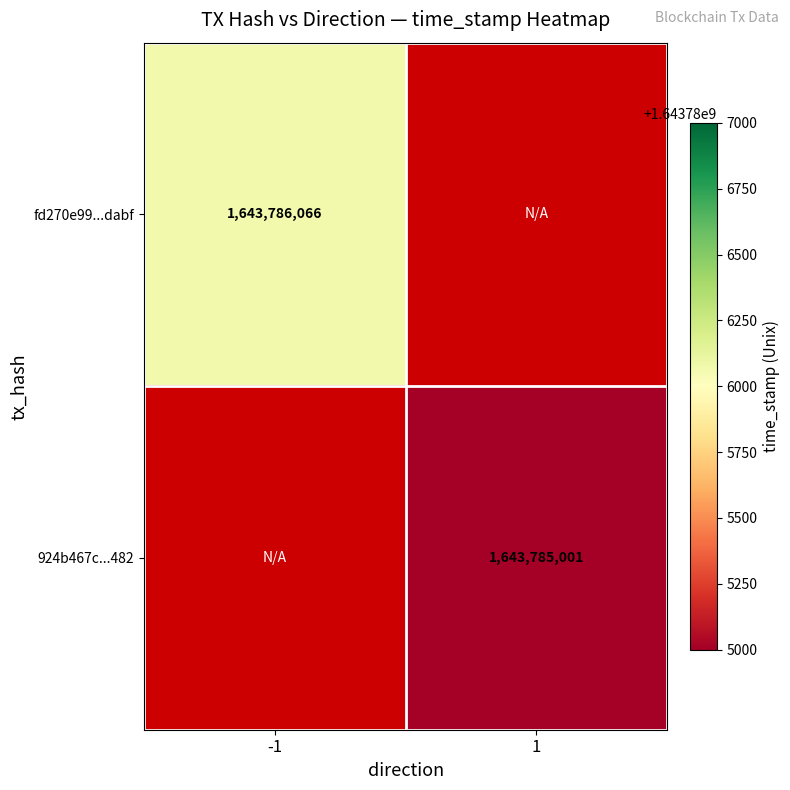

Is it true that 924b467c...482 equals 587886274 at 1?

False